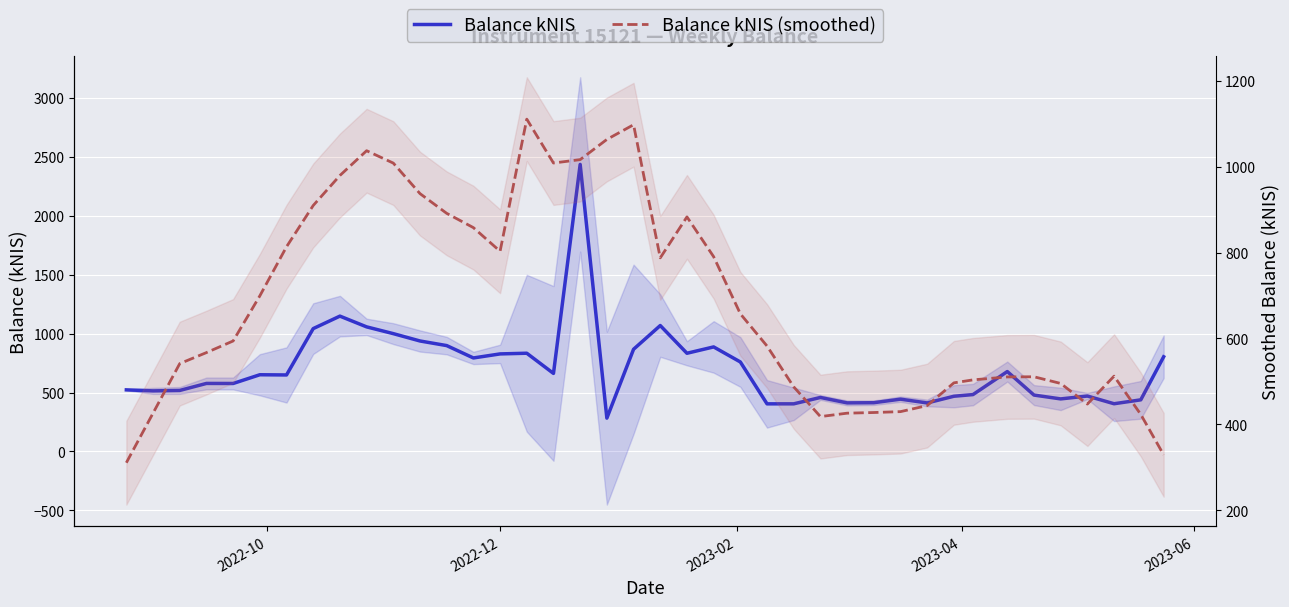

Is it true that Balance kNIS equals 617.2 at 30?

False